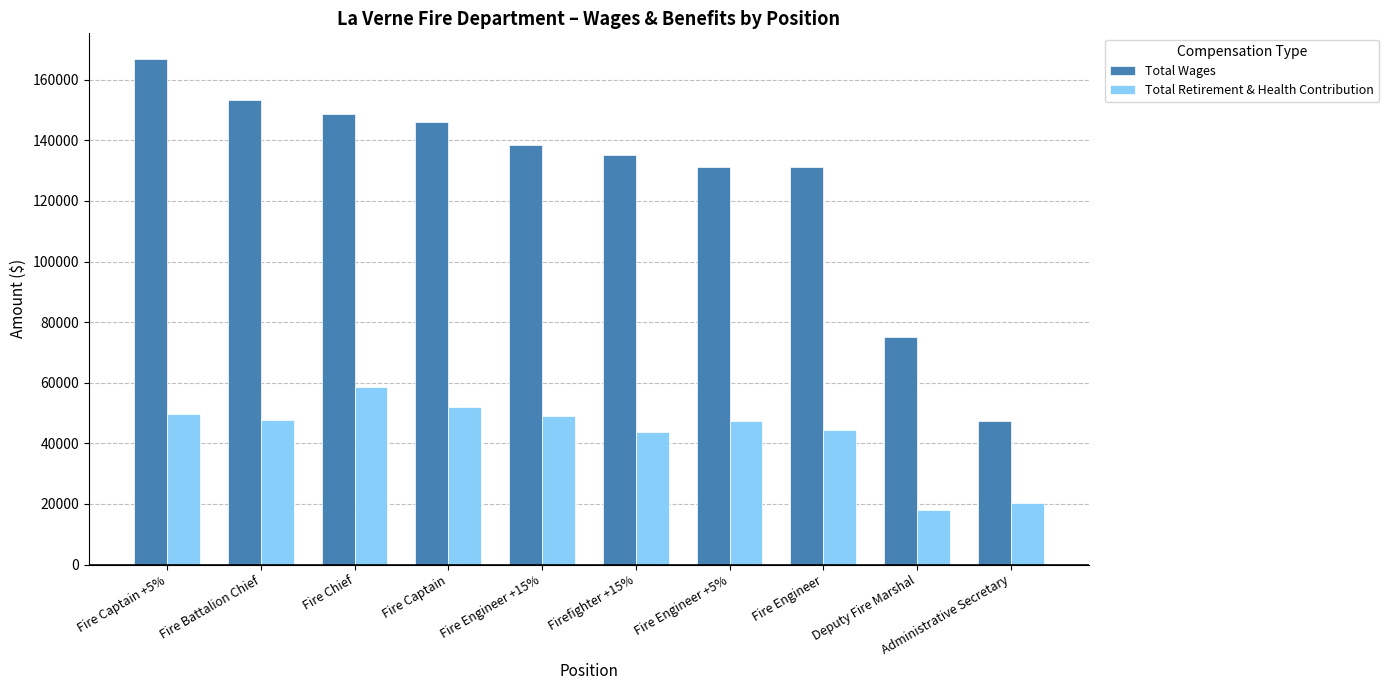

Which series has the largest range (max minus min)?

Total Wages